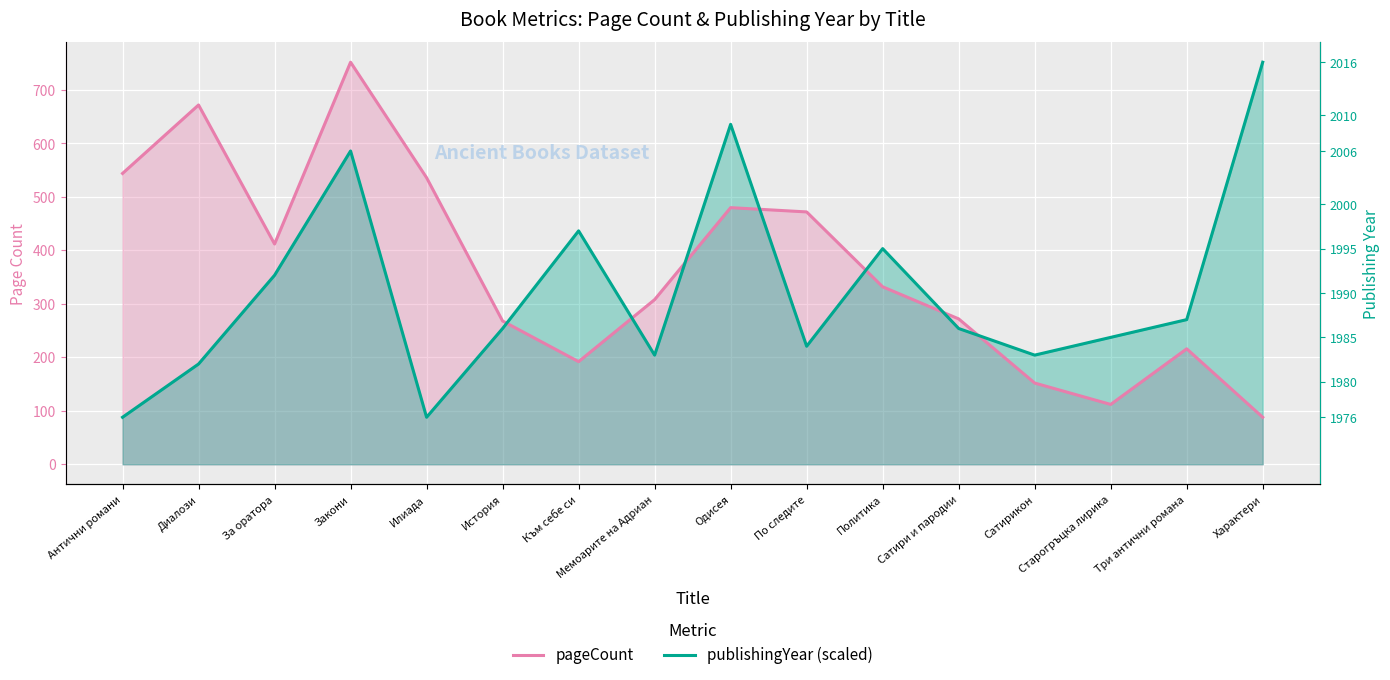

What is the difference between the highest and lowest values at Мемоарите на Адриан?

103.8